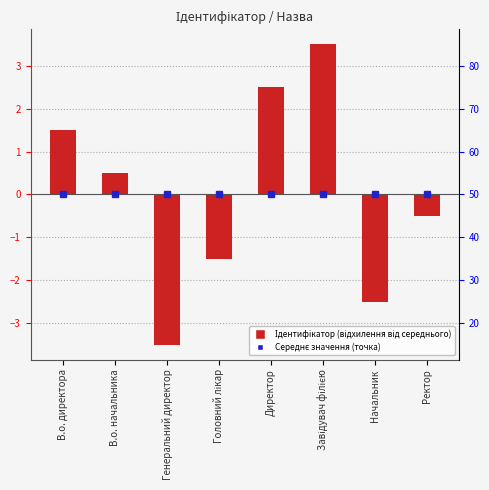

What is the change in value from Генеральний директор to Ректор?

+3.0